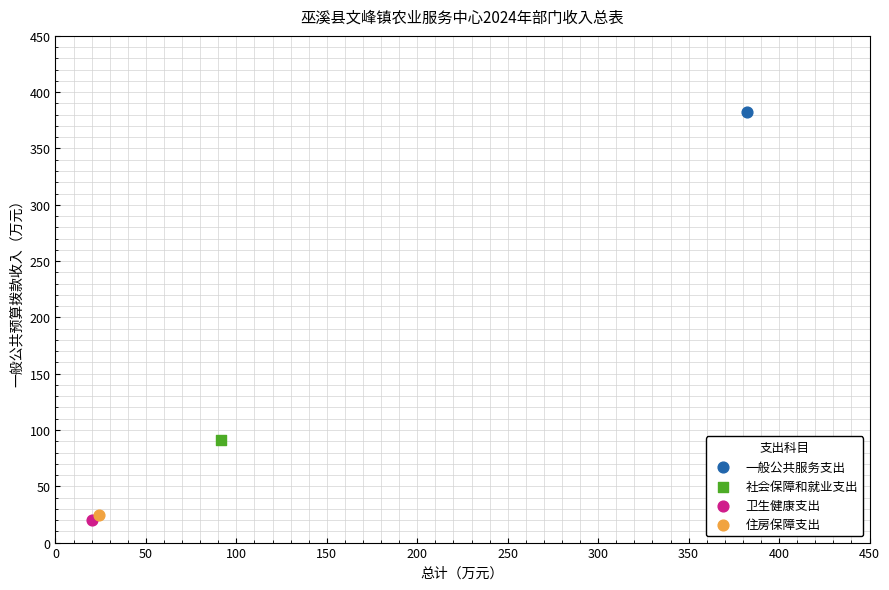

What are all the series names shown in the legend?

一般公共服务支出, 社会保障和就业支出, 卫生健康支出, 住房保障支出